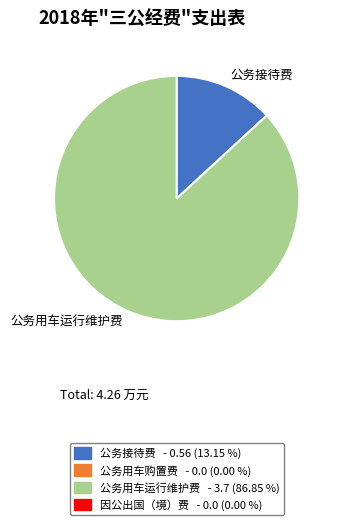

Count the number of slices in the pie.

2